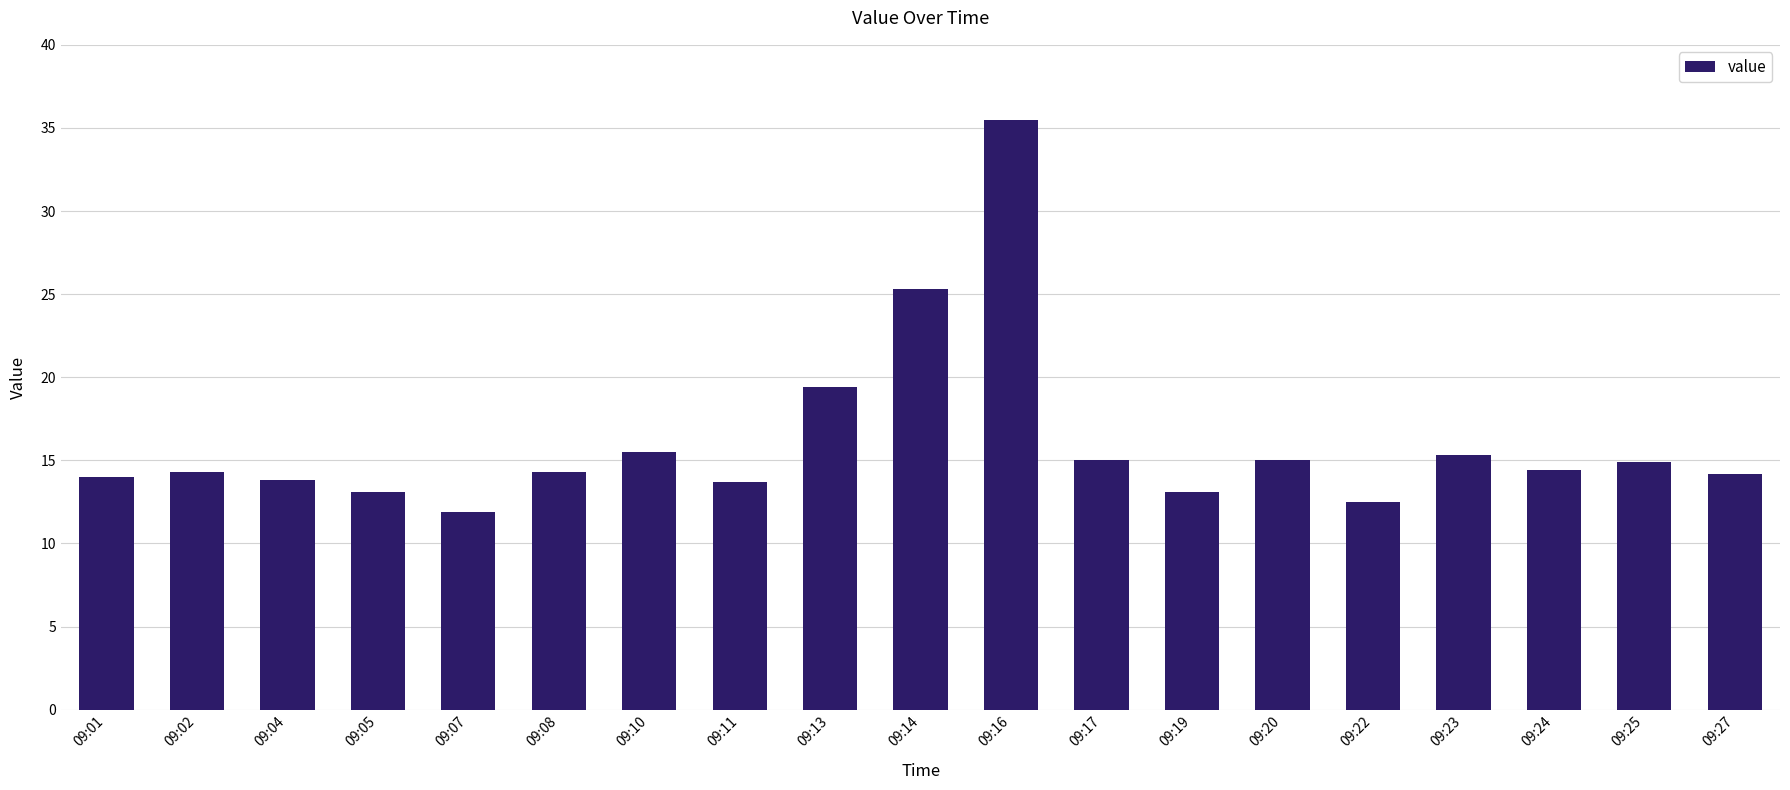

What is the change in value from 09:04 to 09:17?

+1.2